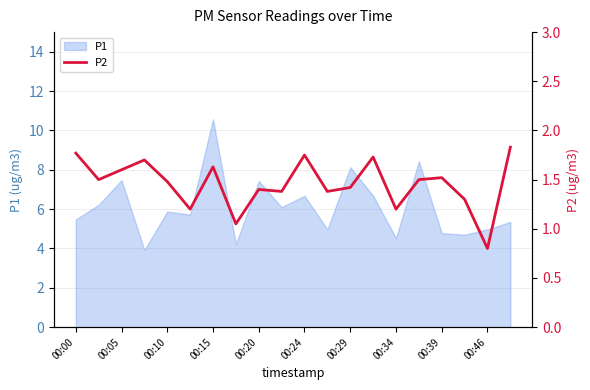

Is it true that P1 equals 2.2 at 00:00?

False